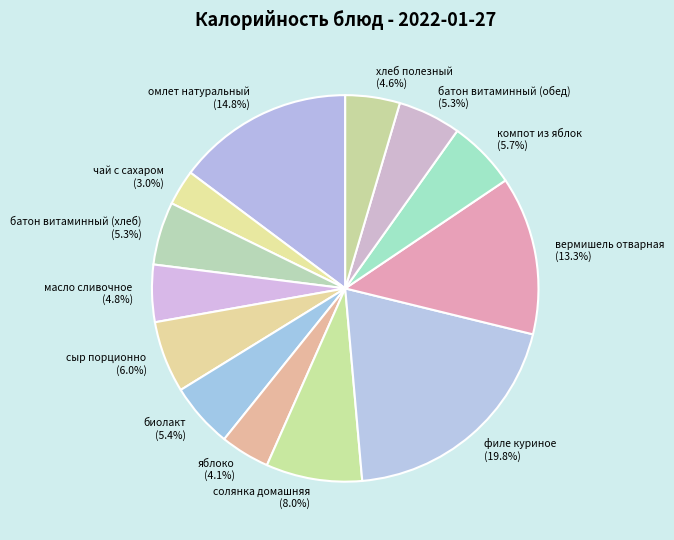

Do филе куриное and яблоко together represent more than half of the pie?

No